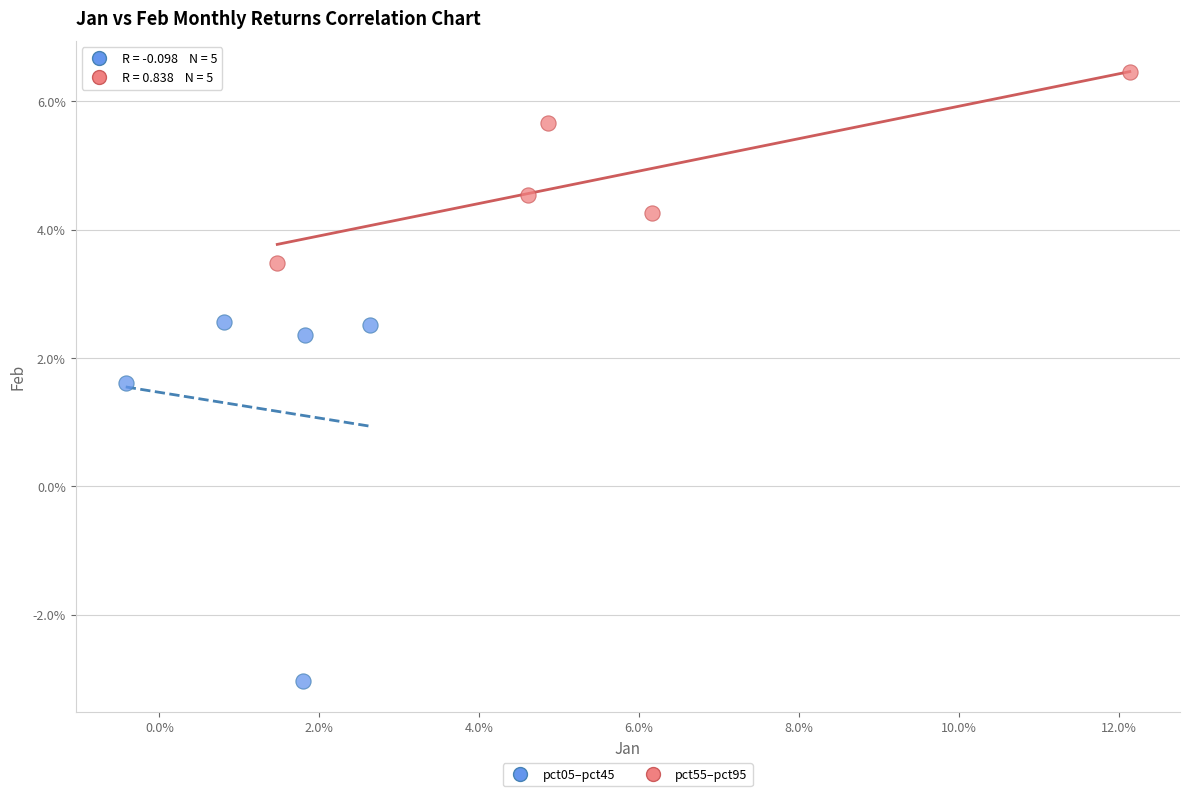

Which series has the largest Y range (max minus min)?

pct05–pct45